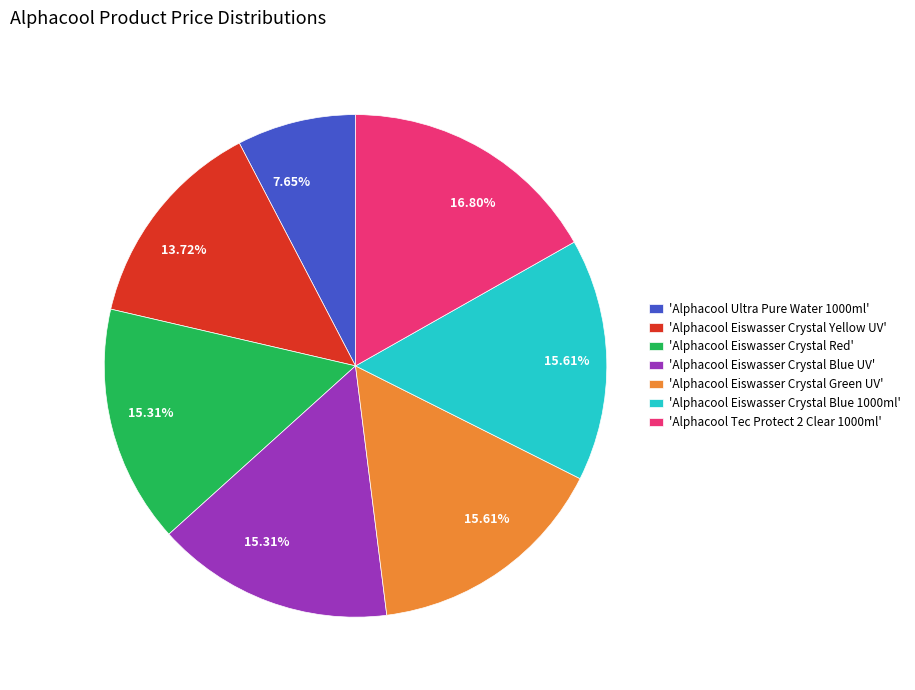

Is there any slice that represents more than half of the pie?

No